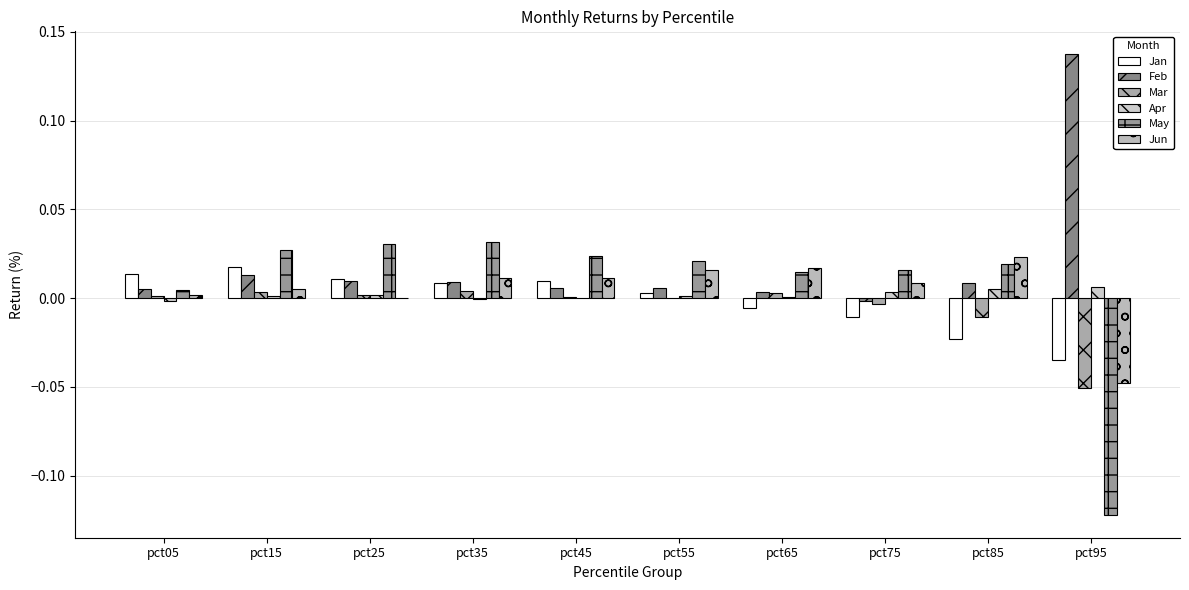

Where does the Mar series first go above 0?

pct05